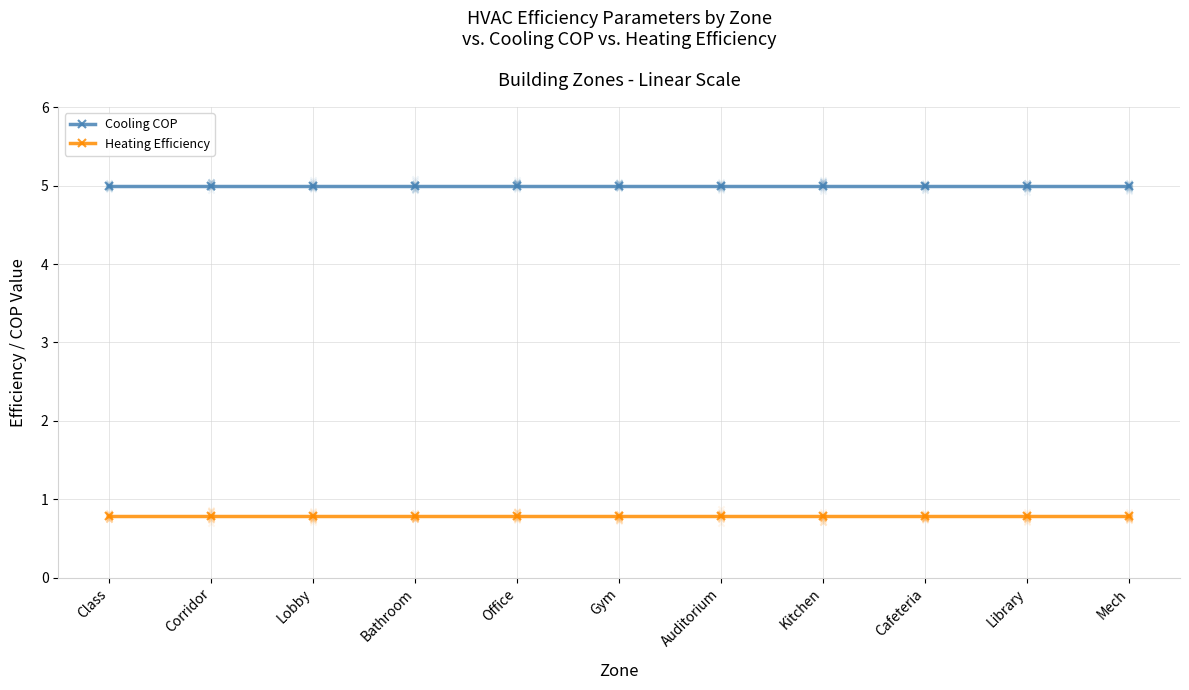

Which series has the largest Y range (max minus min)?

Cooling COP